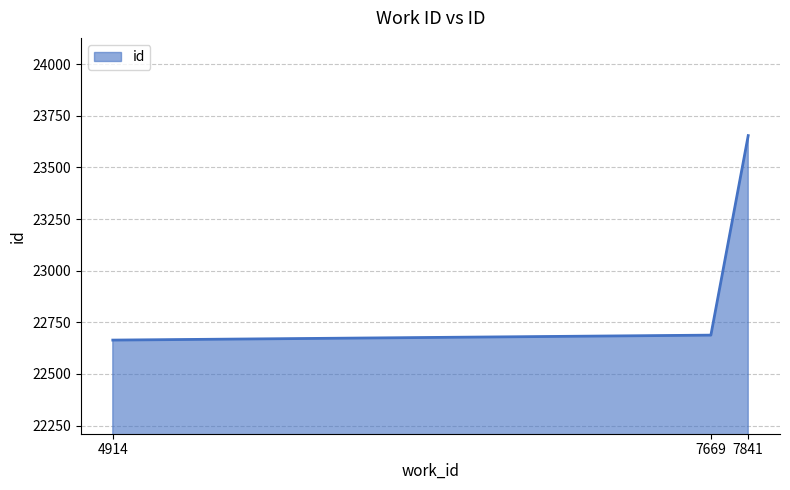

True or false: the data shows 22664 at 4914.

True